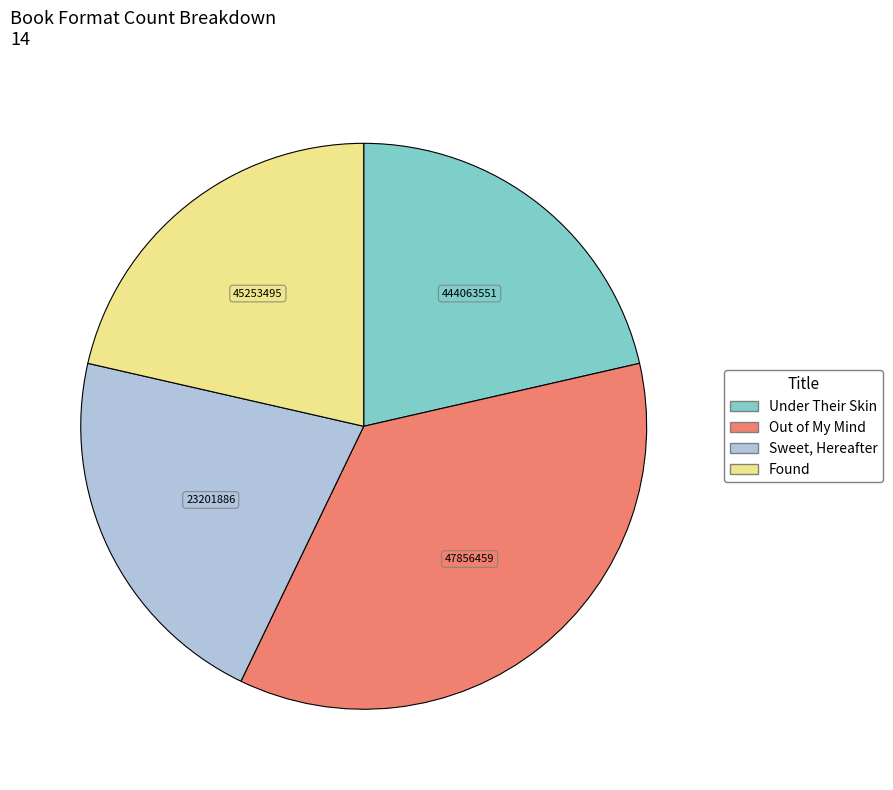

What is the ratio of the value at Sweet, Hereafter to the value at Out of My Mind?

0.6